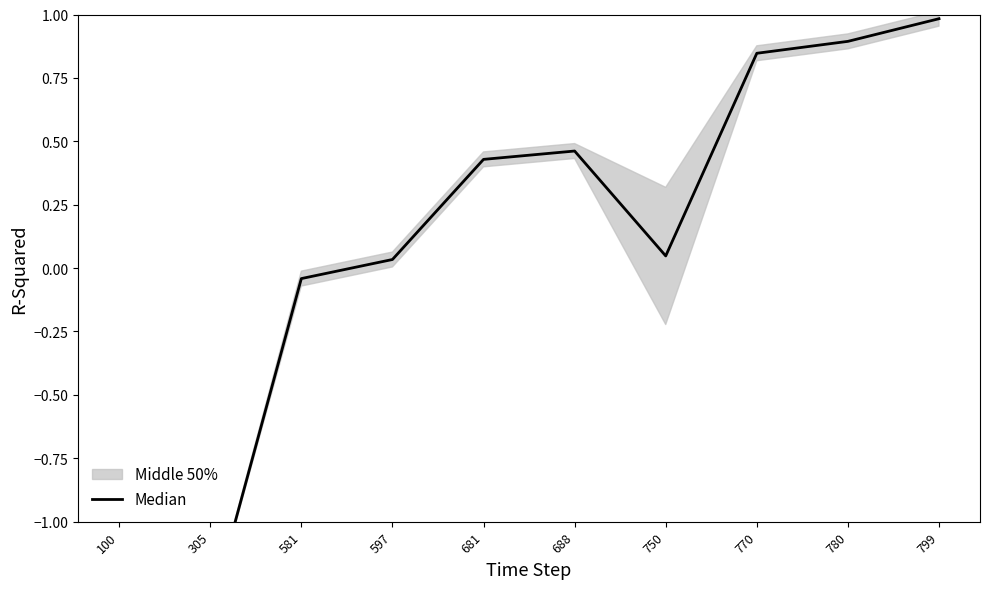

What value does the data have at 770?

0.8